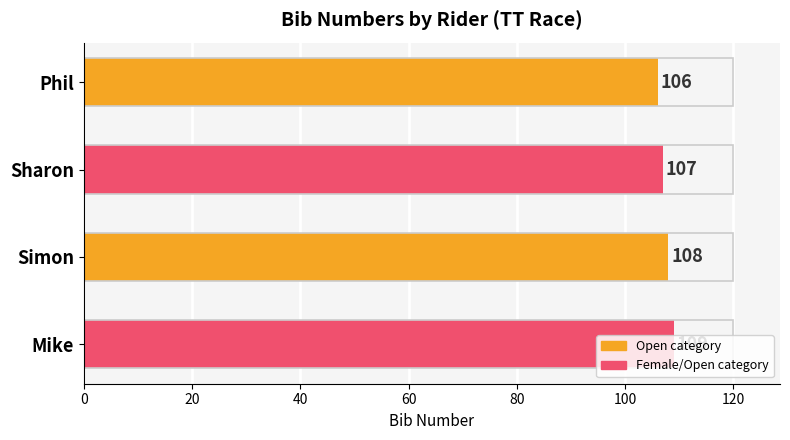

Between Phil and Mike, which is larger?

Mike